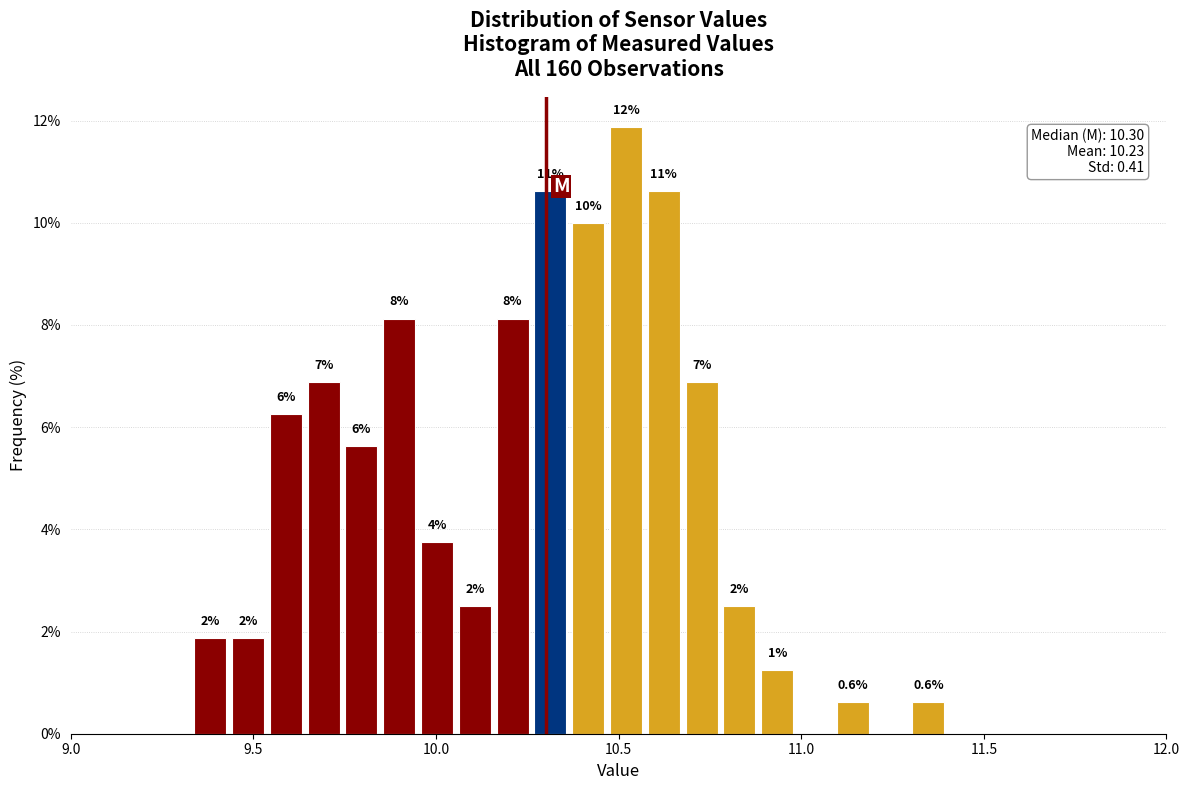

Around what value on the x-axis is the tallest bar? Give the approximate position of its centre, as read against the axis.

10.50